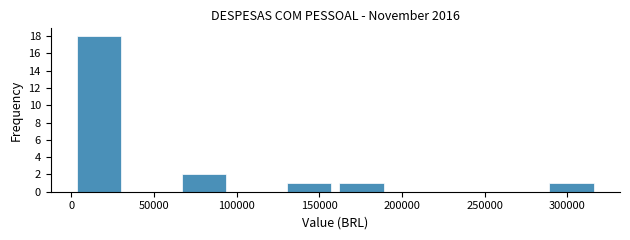

How tall is the bar that spans 160000 to 190000 on the x-axis? Neither the bar edges nor the heights are printed on the chart, so give them approximately, as read against the axes.

1